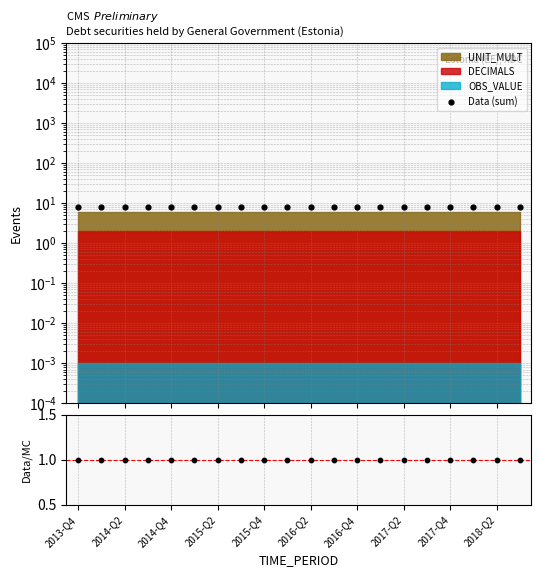

At which category is the sum across all series the highest?

2013-Q4